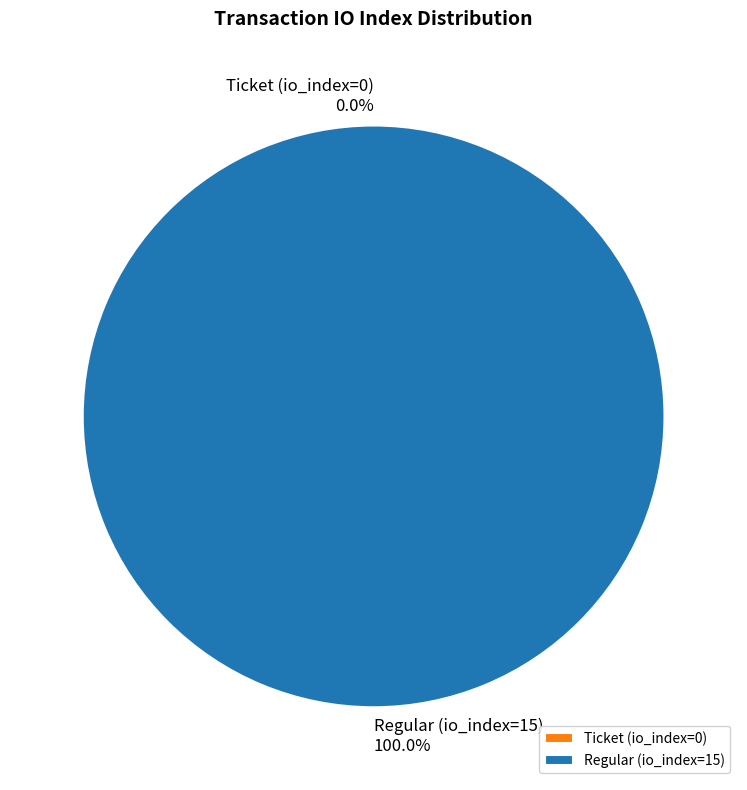

The Ticket (io_index=0) slice represents 0% of the pie. True or false?

True